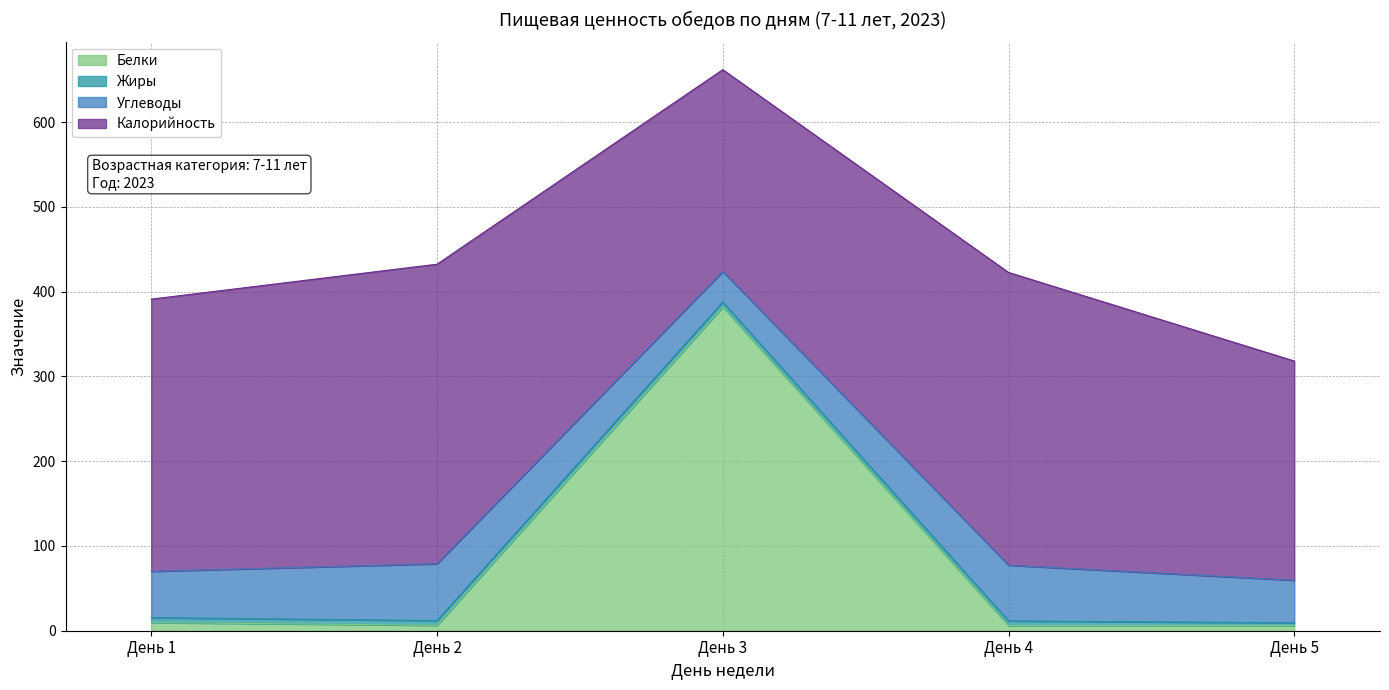

Read the Калорийность value at День 4.

345.4